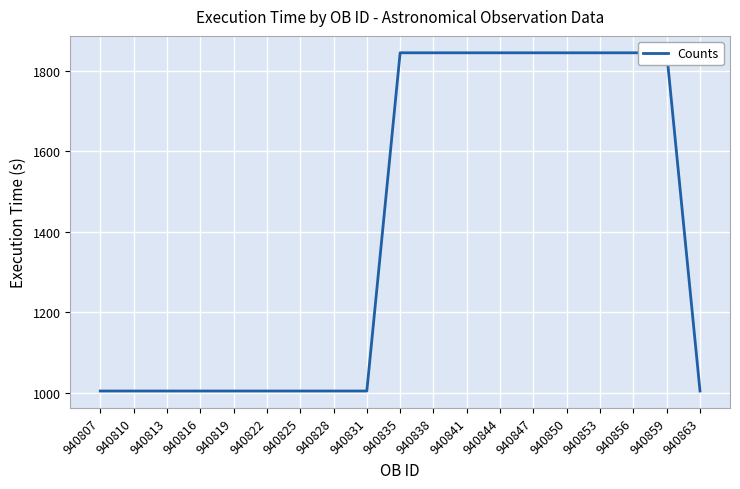

Rank the categories by value from highest to lowest.

940835, 940838, 940841, 940844, 940847, 940850, 940853, 940856, 940859, 940807, 940810, 940813, 940816, 940819, 940822, 940825, 940828, 940831, 940863